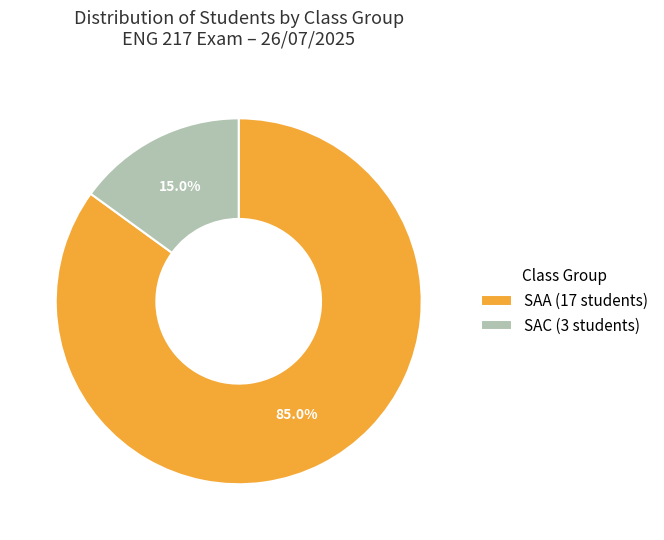

To the nearest percent, what is the difference between the largest and smallest slice percentages?

70%